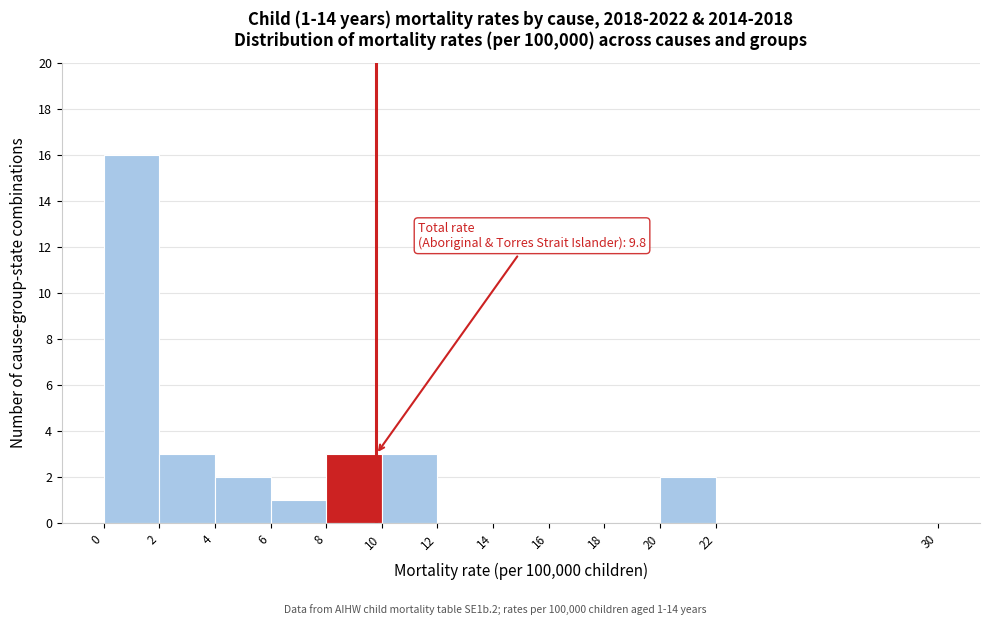

Which range on the x-axis has the tallest bar?

0 to 2